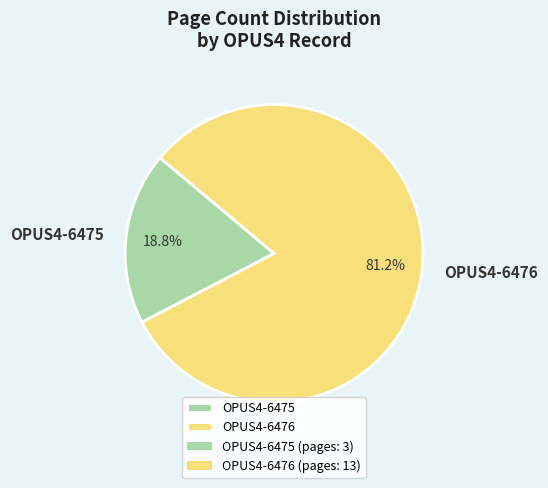

Rank the categories by value from lowest to highest.

OPUS4-6475, OPUS4-6476